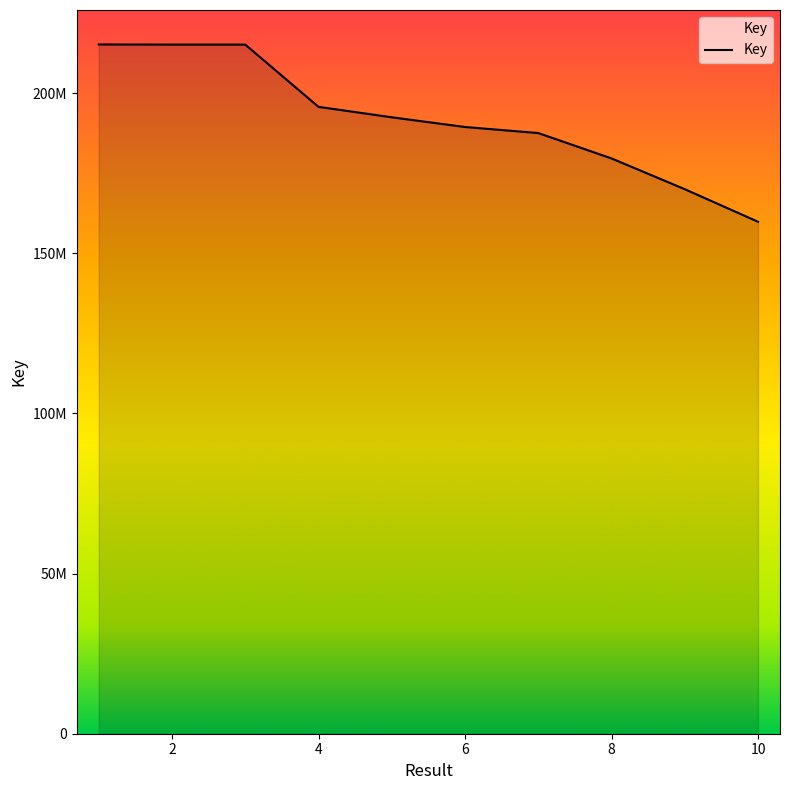

Does the chart have visible grid lines?

No